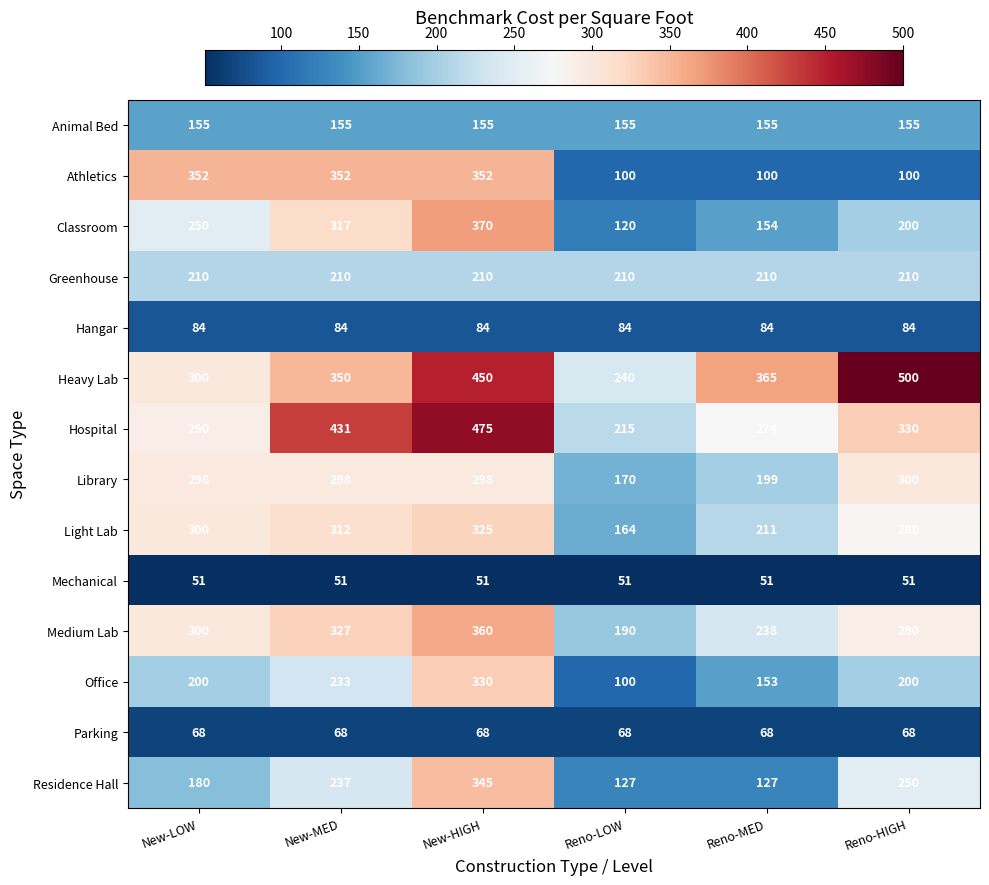

What is the difference between the maximum and minimum values in the Heavy Lab series?

260